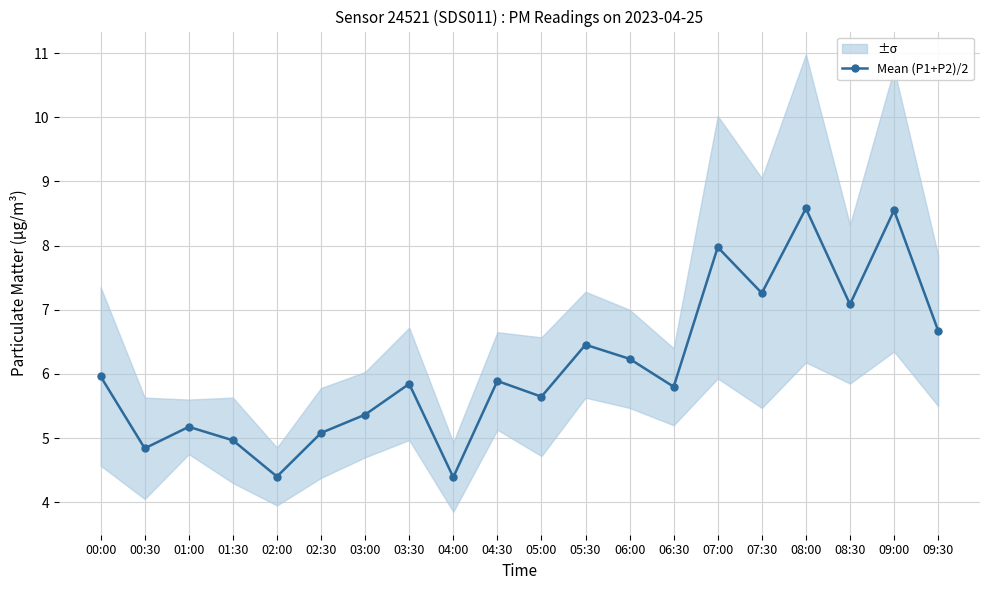

Count the number of values greater than 5.

16